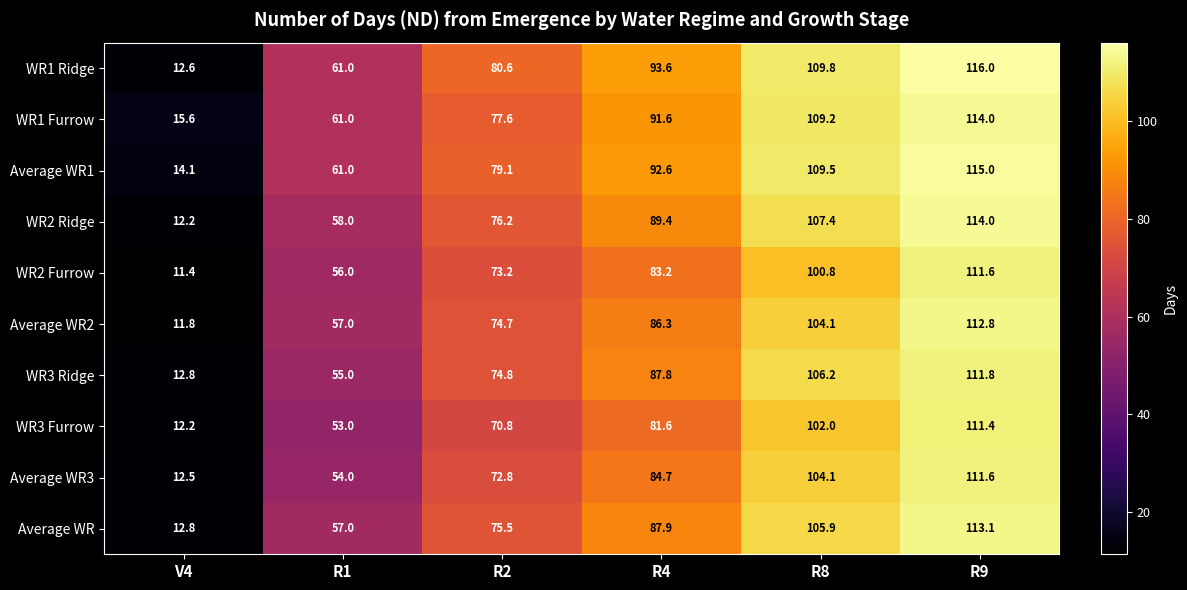

Count the number of data series in this chart.

10